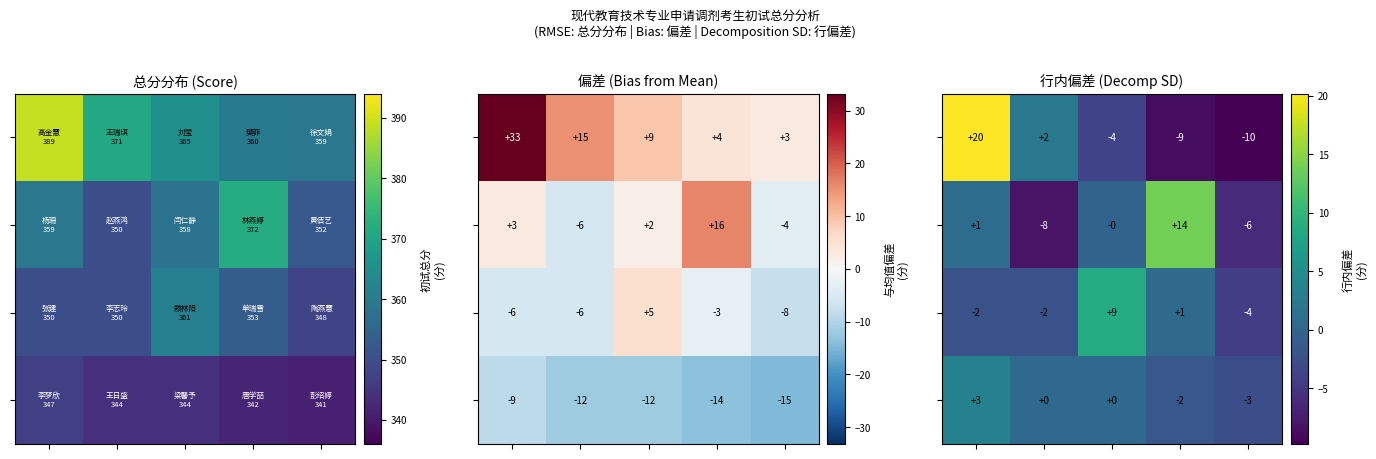

What is the difference between the highest and lowest values at 3?

22.6